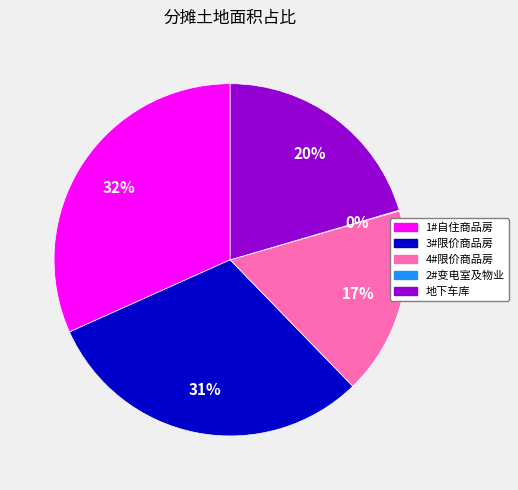

Combined, do 1#自住商品房 and 4#限价商品房 account for over 50%?

No